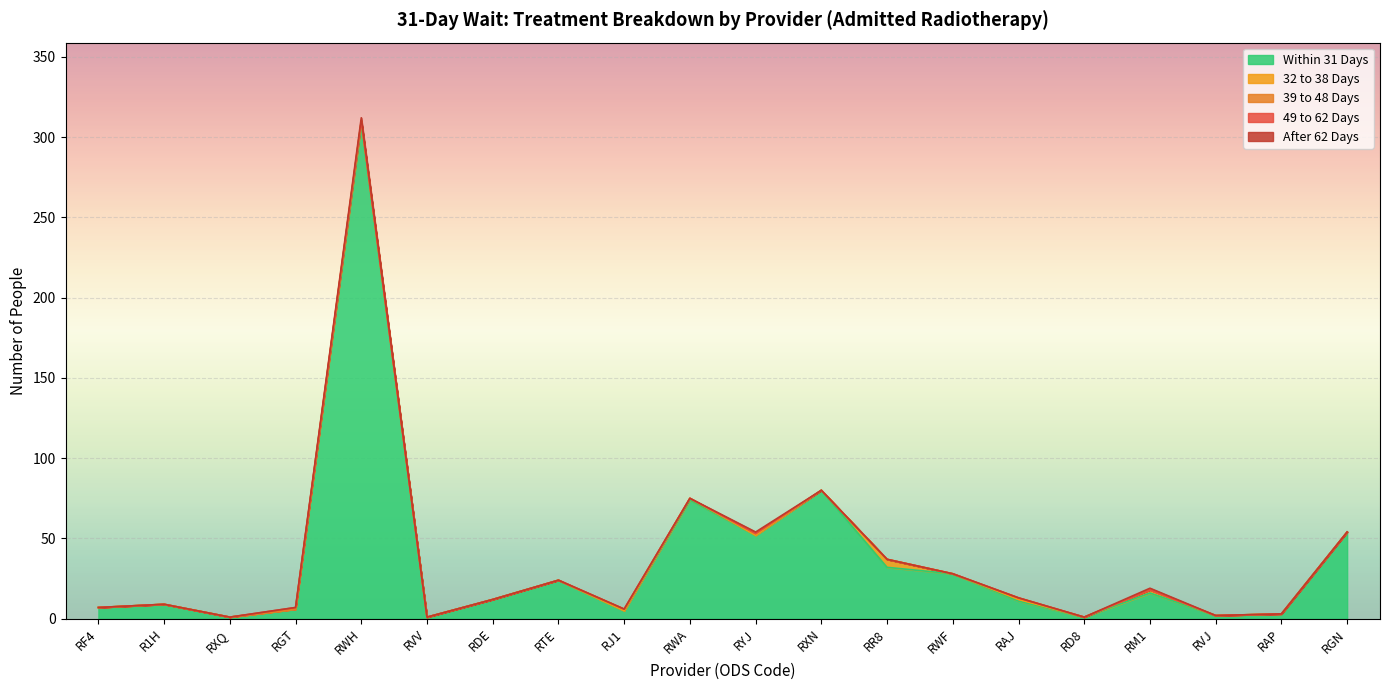

At which category does the chart reach its peak across all series?

RWH